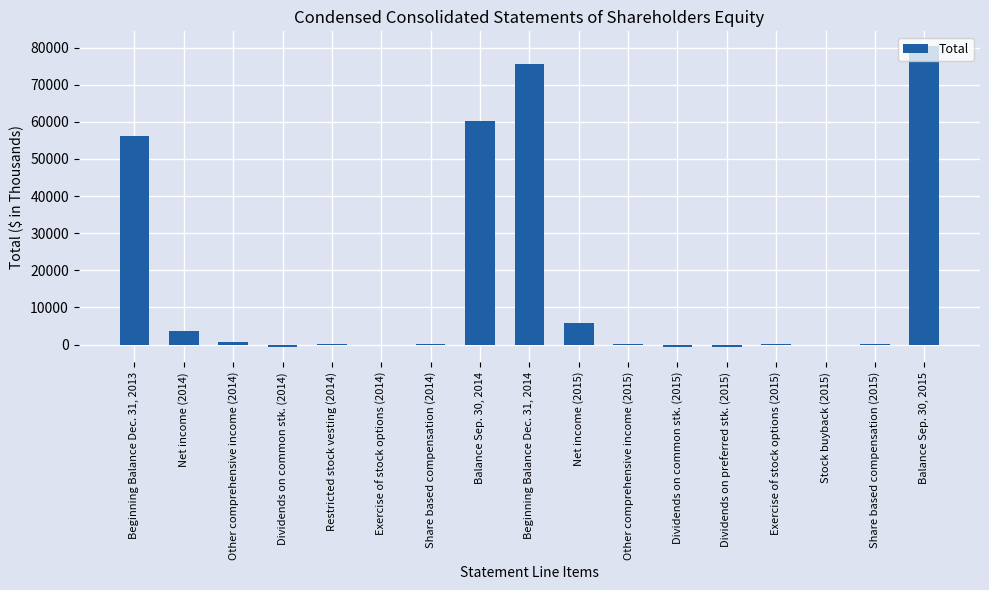

The chart shows a value of 757 at Other comprehensive income (2014). True or false?

True